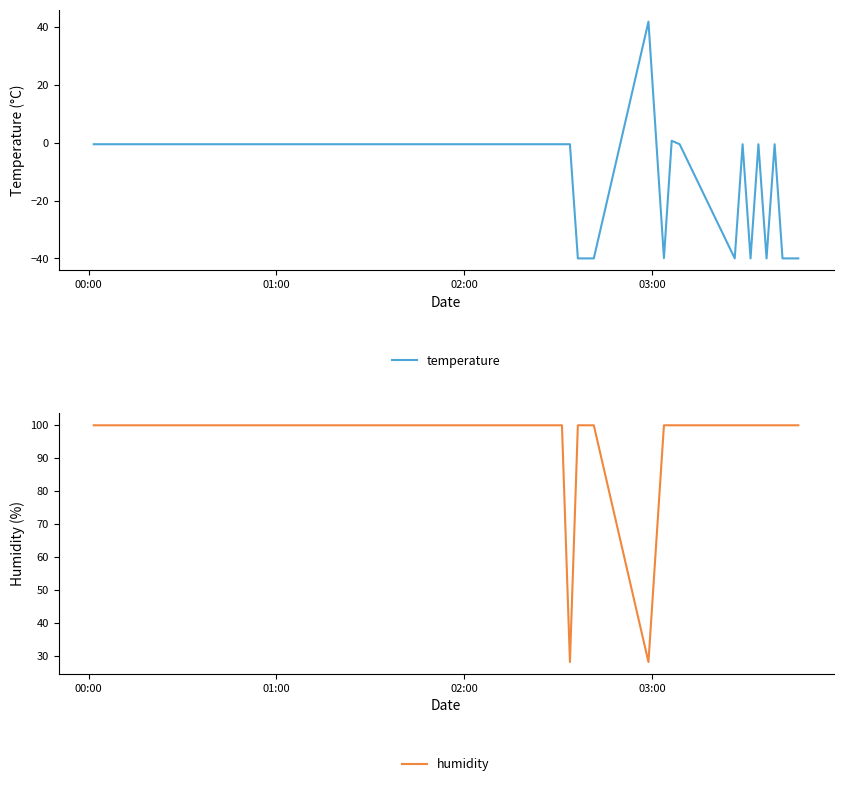

What is the difference between the second highest and minimum values in the temperature series?

40.7